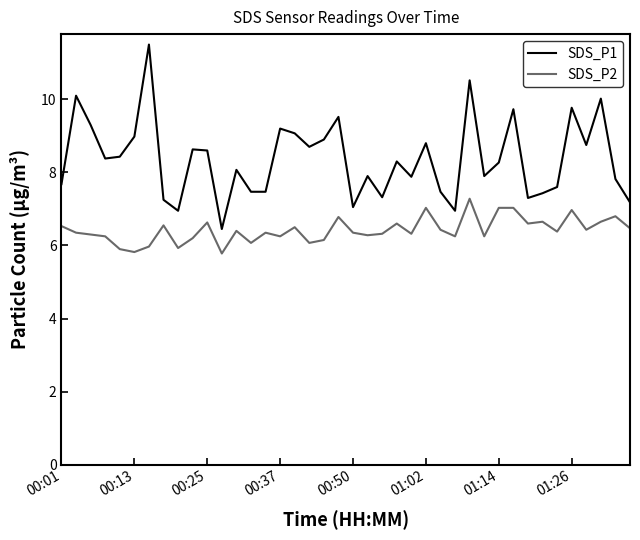

Which series has the largest total across all categories?

SDS_P1